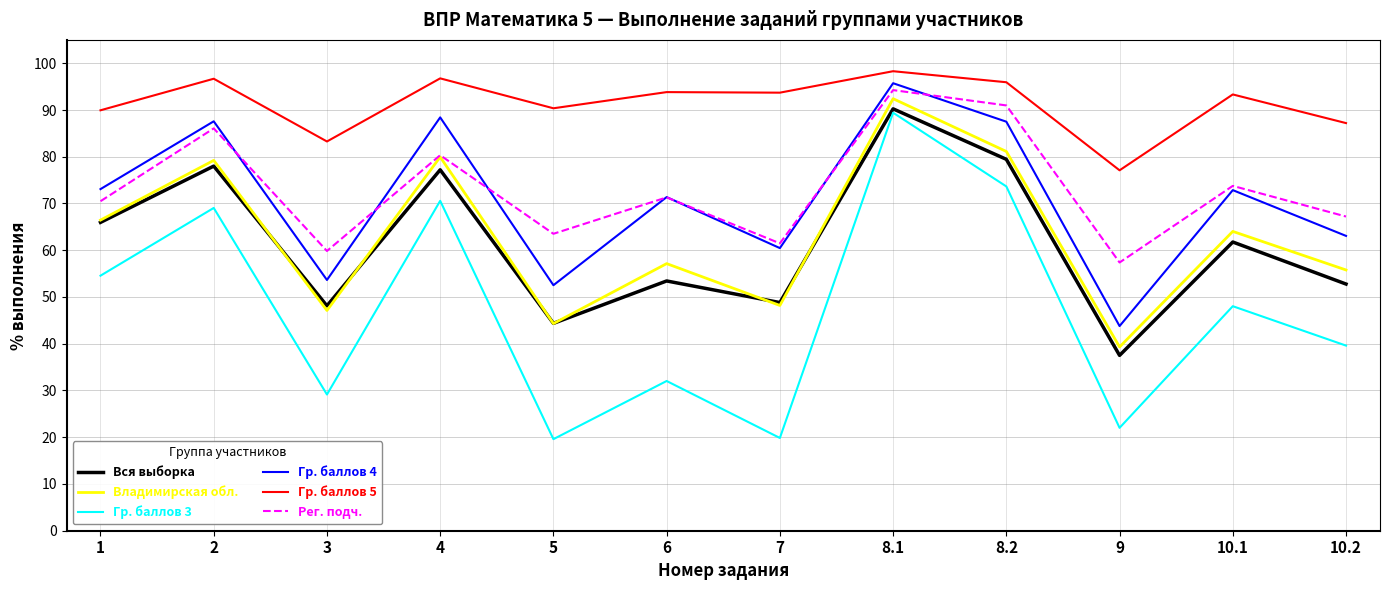

Is the value of Гр. баллов 3 at 1 greater than the value of Вся выборка at 1?

No